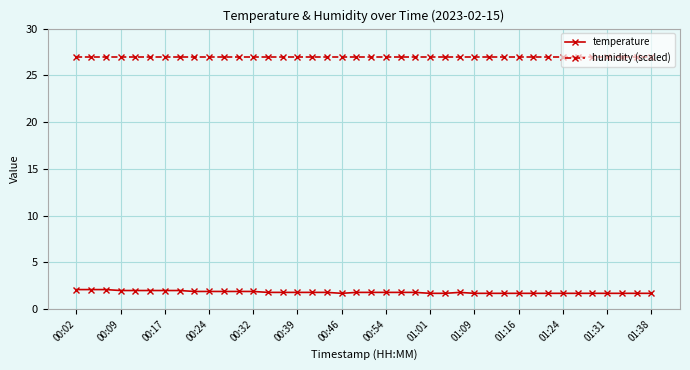

What is the value of the humidity (scaled) point at the 21st from the left?

27.0